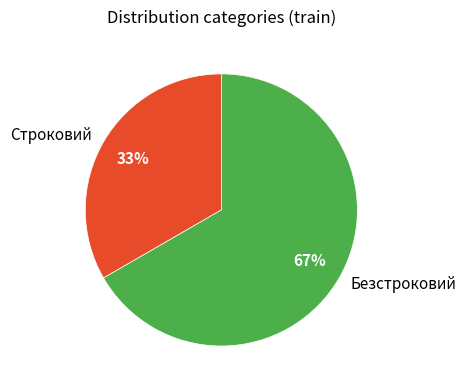

How many segments does this pie chart have?

2